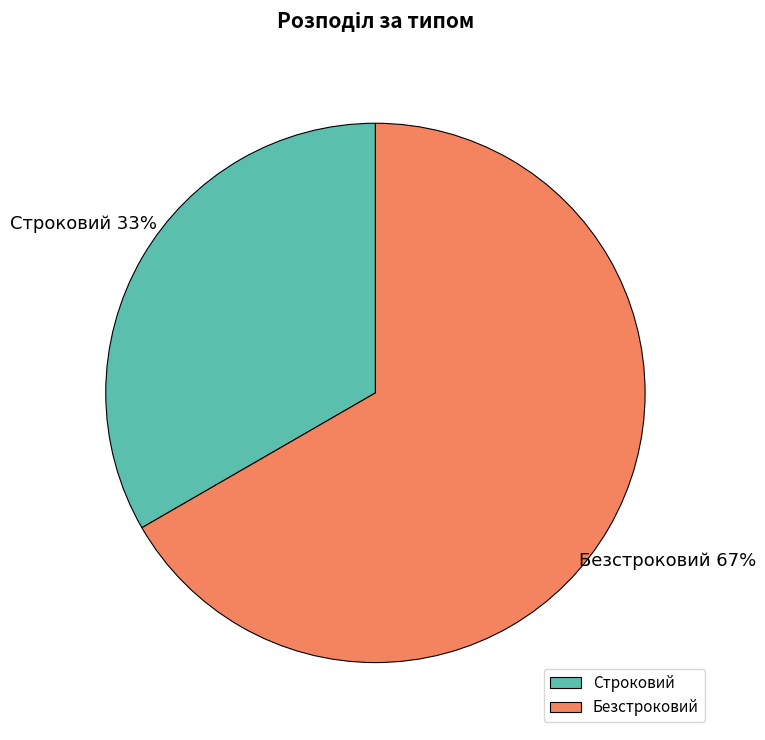

To the nearest percent, what is the combined percentage of Безстроковий and Строковий?

100%